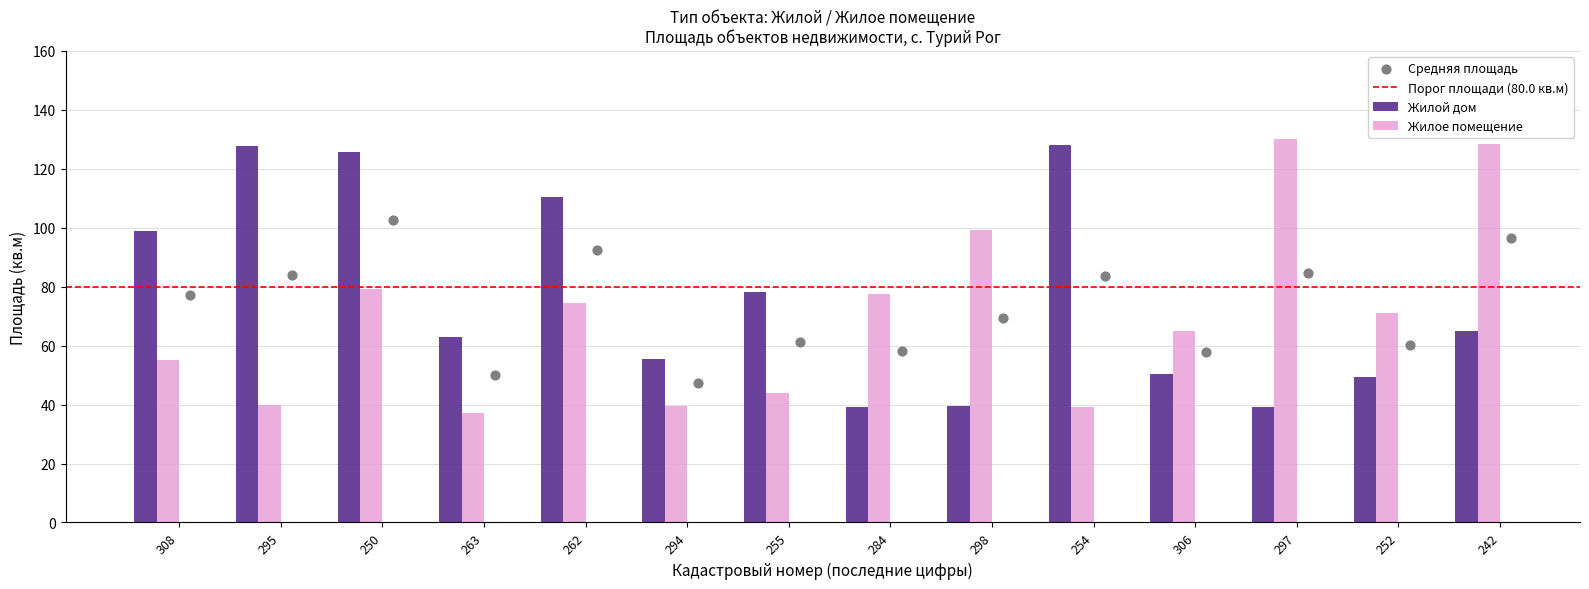

Which series reaches the minimum Y coordinate?

Жилое помещение